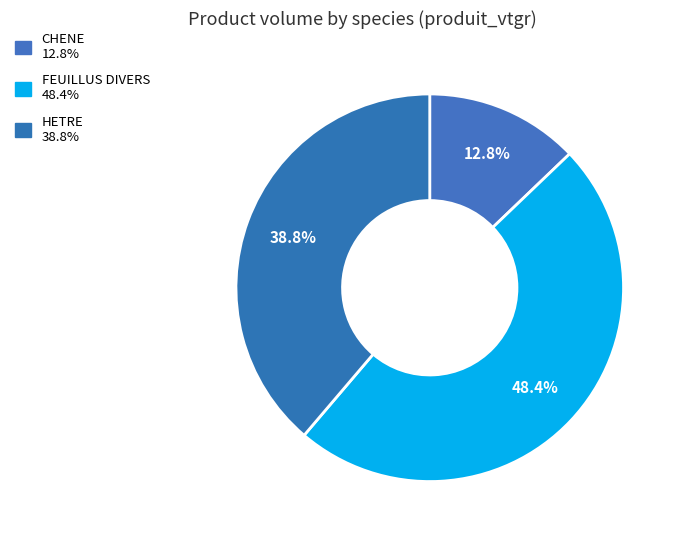

Count the number of slices in the pie.

3